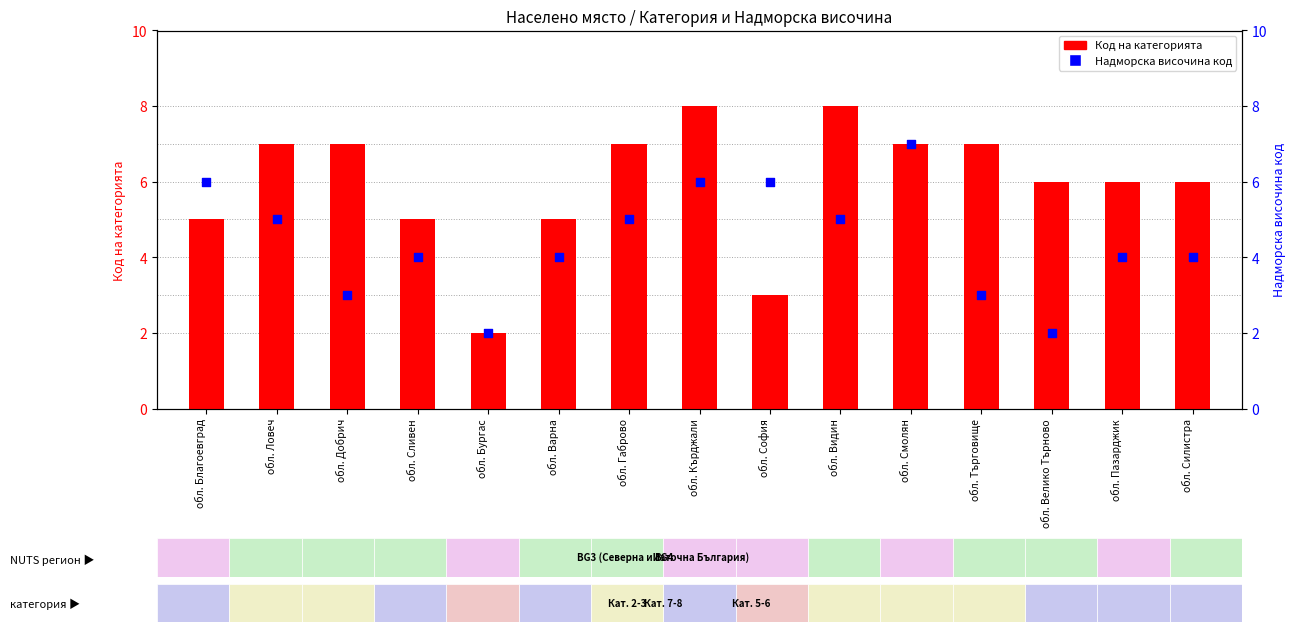

Which series has the largest total across all categories?

Код на категорията